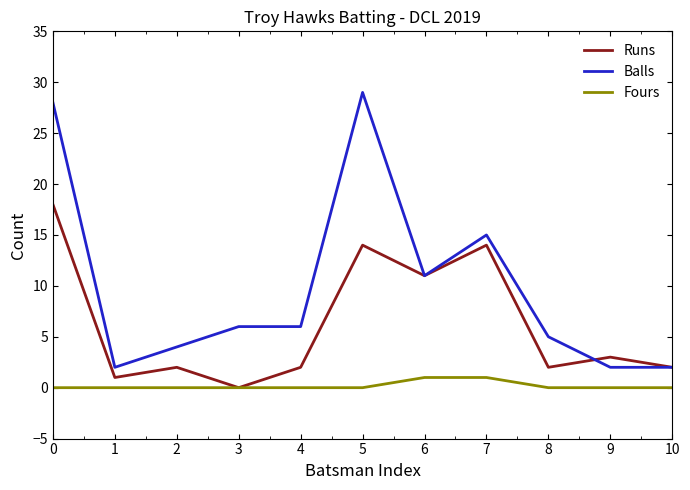

Which series changed the most between 2 and 7?

Runs